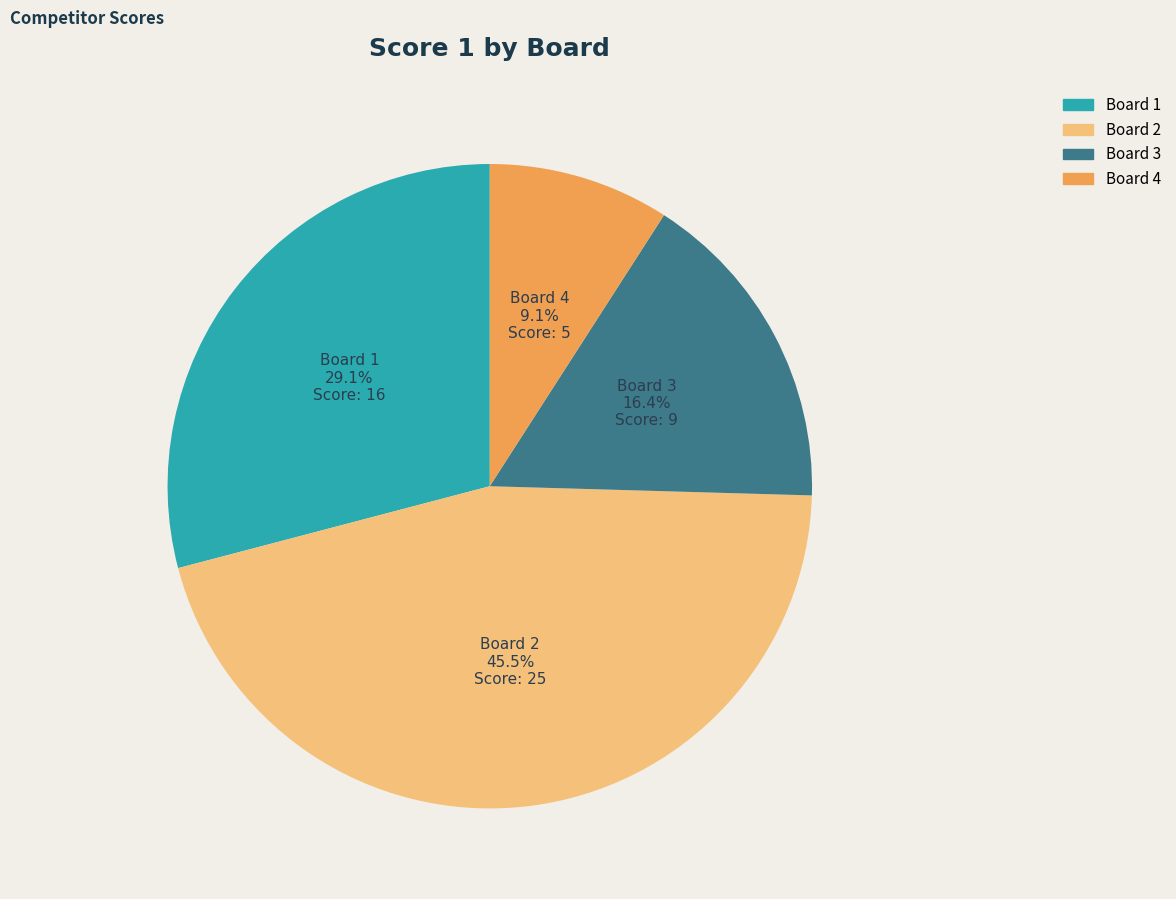

What is the largest slice in the pie chart?

Board 2